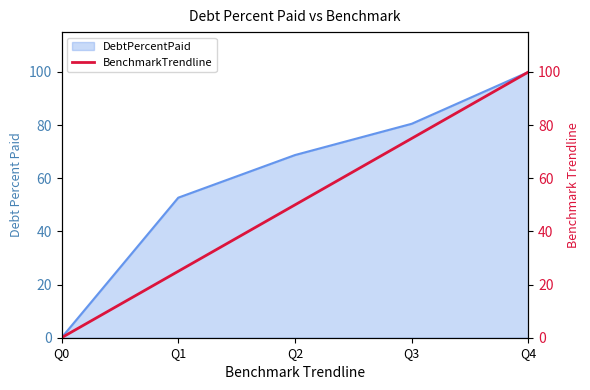

Which label corresponds to the largest value in the chart?

Q4